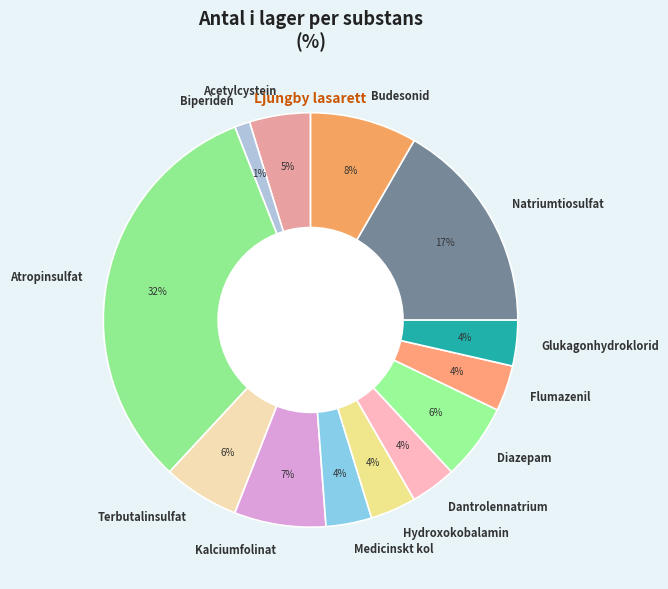

To the nearest percent, what is the combined percentage of Medicinskt kol and Kalciumfolinat?

11%